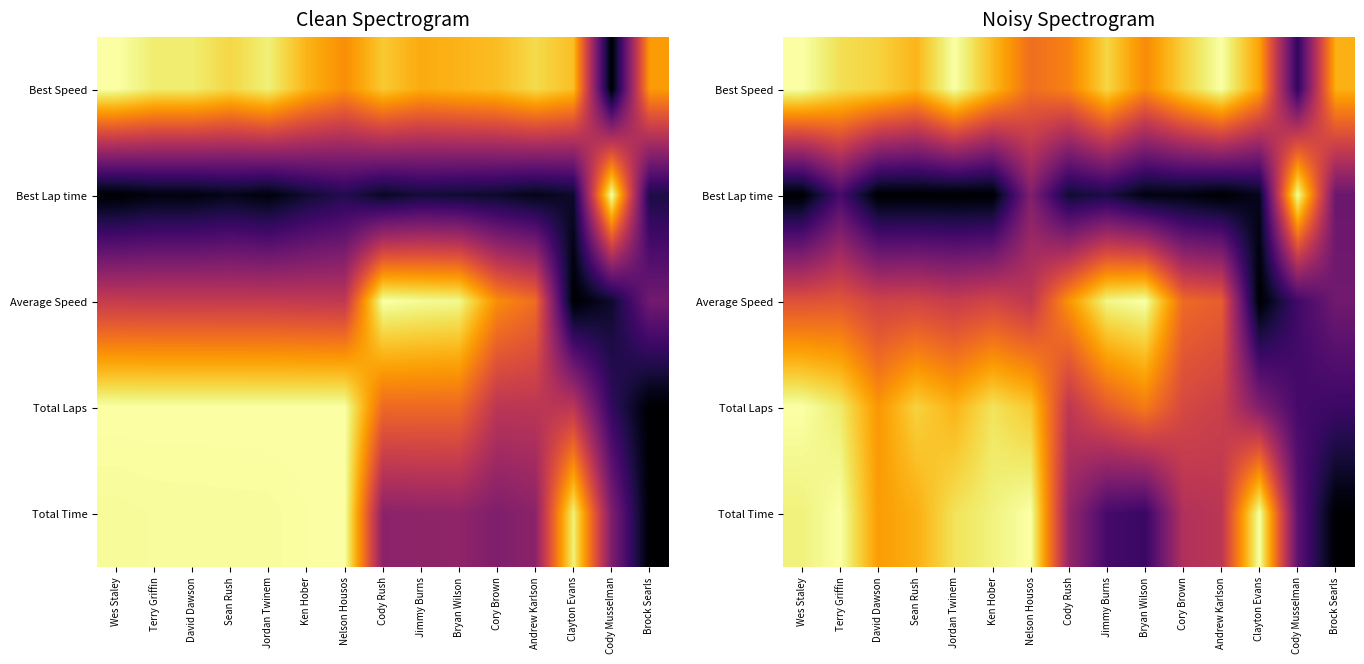

The Average Speed series shows 0.9 at Ken Hober. True or false?

False